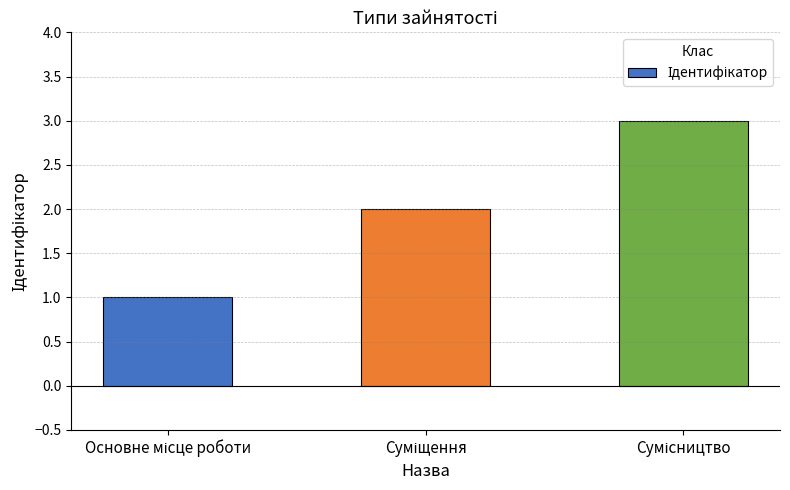

What is the smallest value displayed?

1